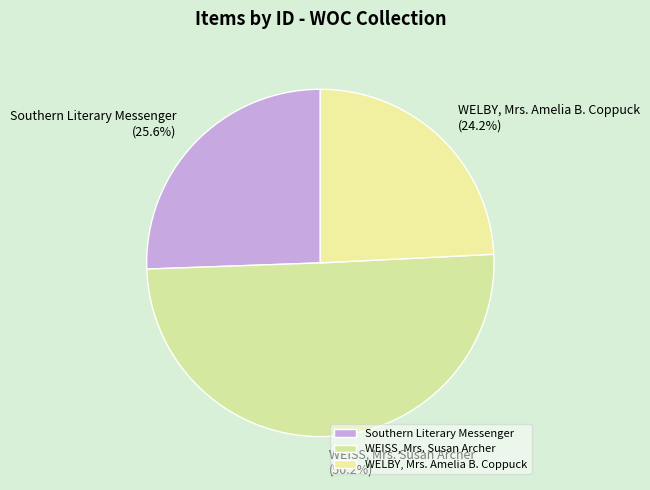

Is it true that WEISS, Mrs. Susan Archer is 50% of the pie?

True